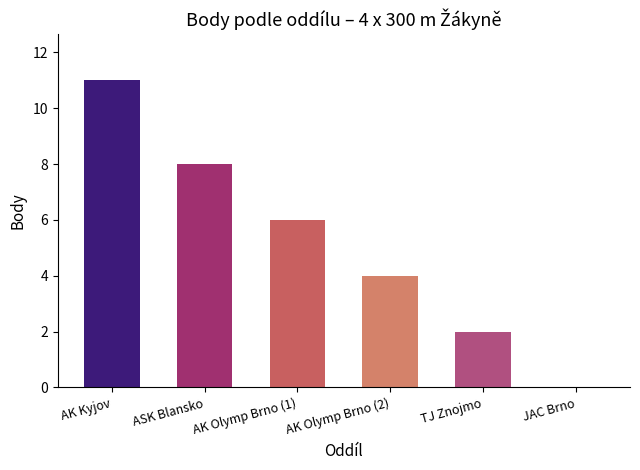

The value at TJ Znojmo is 2. True or false?

True